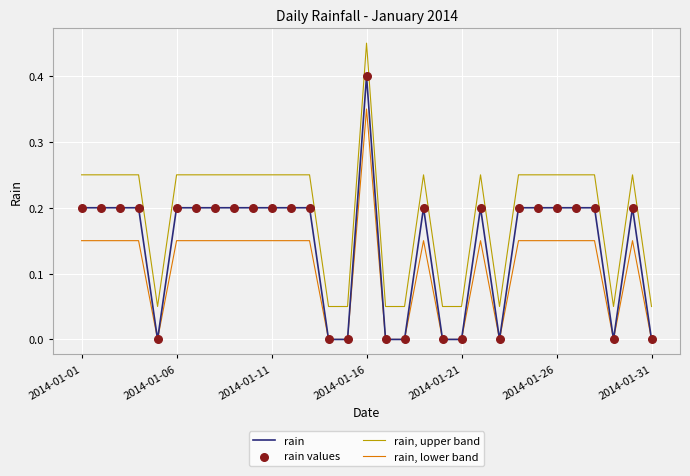

True or false: rain, upper band and rain, lower band intersect in this chart.

False